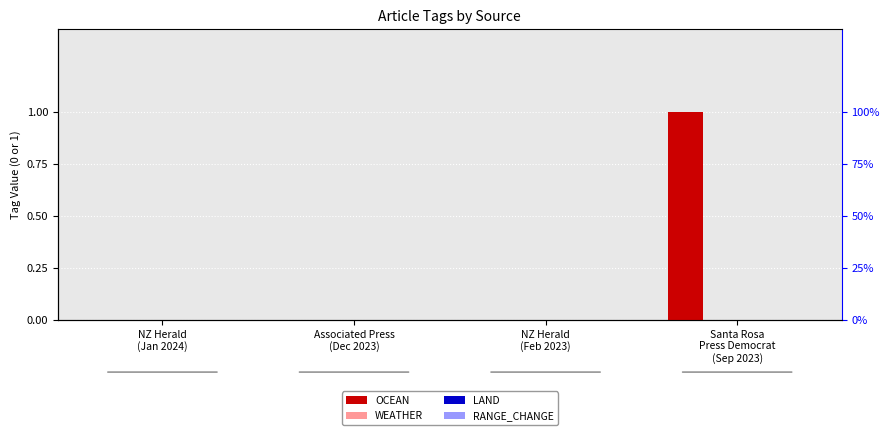

At which label does RANGE_CHANGE reach its peak?

NZ Herald
(Jan 2024)